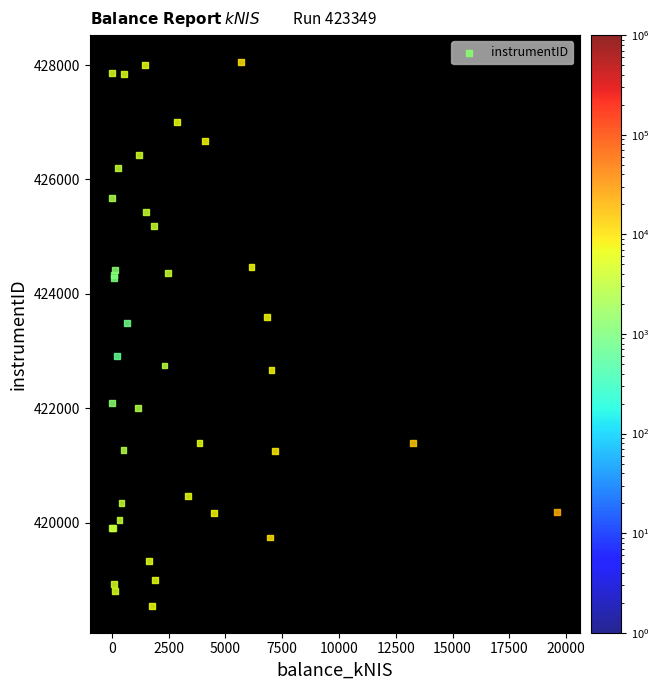

What Y value in the scatter plot is closest to 423301?

423491.3